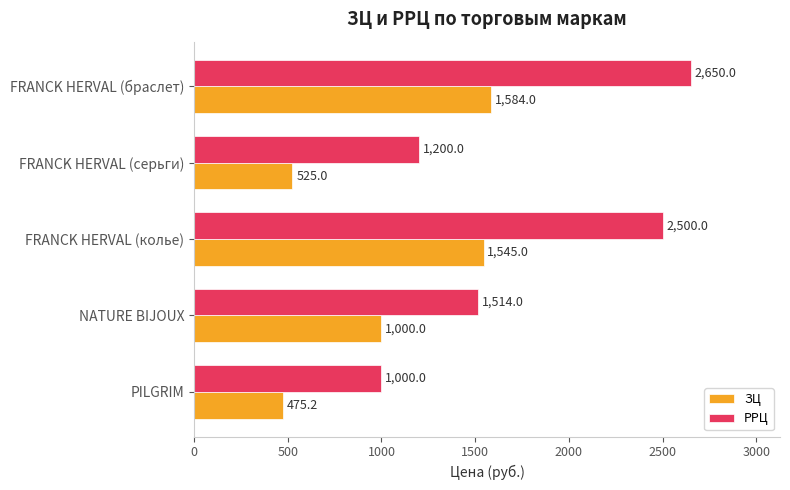

What is the difference between the second highest and minimum values in the ЗЦ series?

1069.8